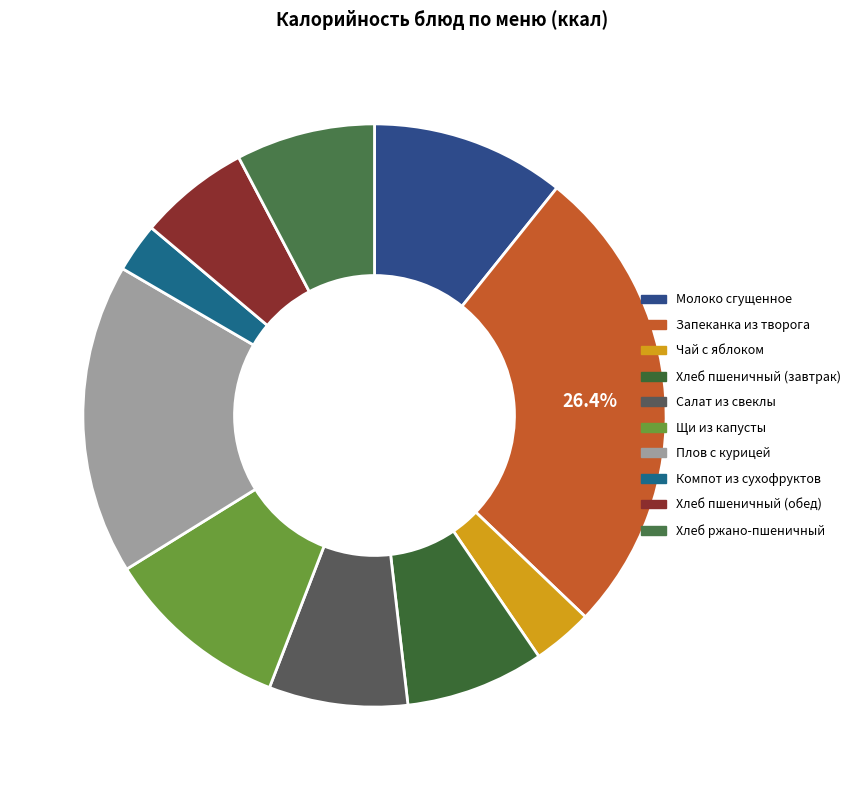

How many slices are in this pie chart?

10